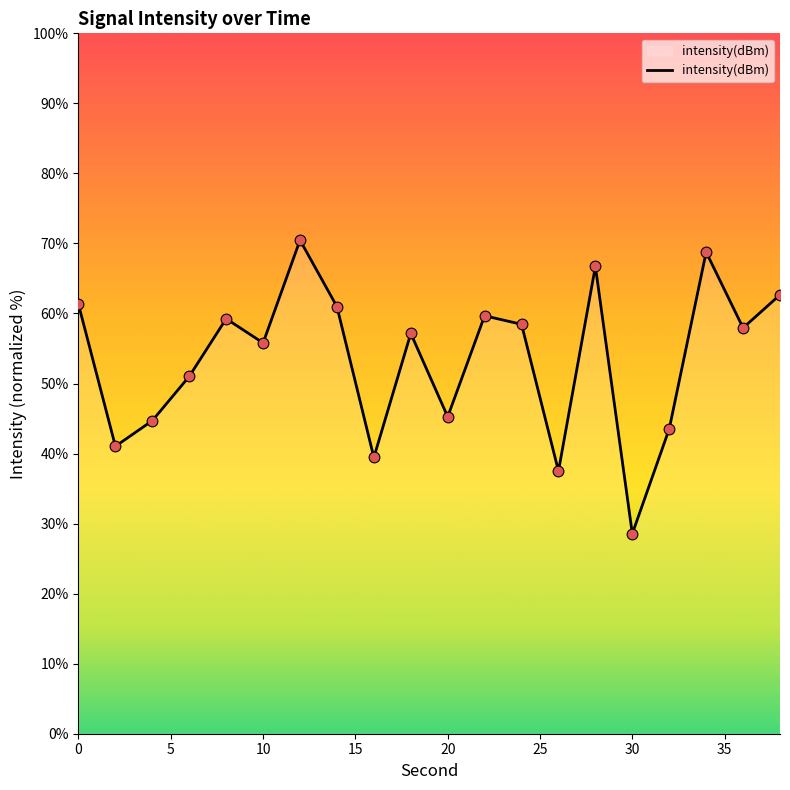

What is the minimum value shown in the chart?

28.6